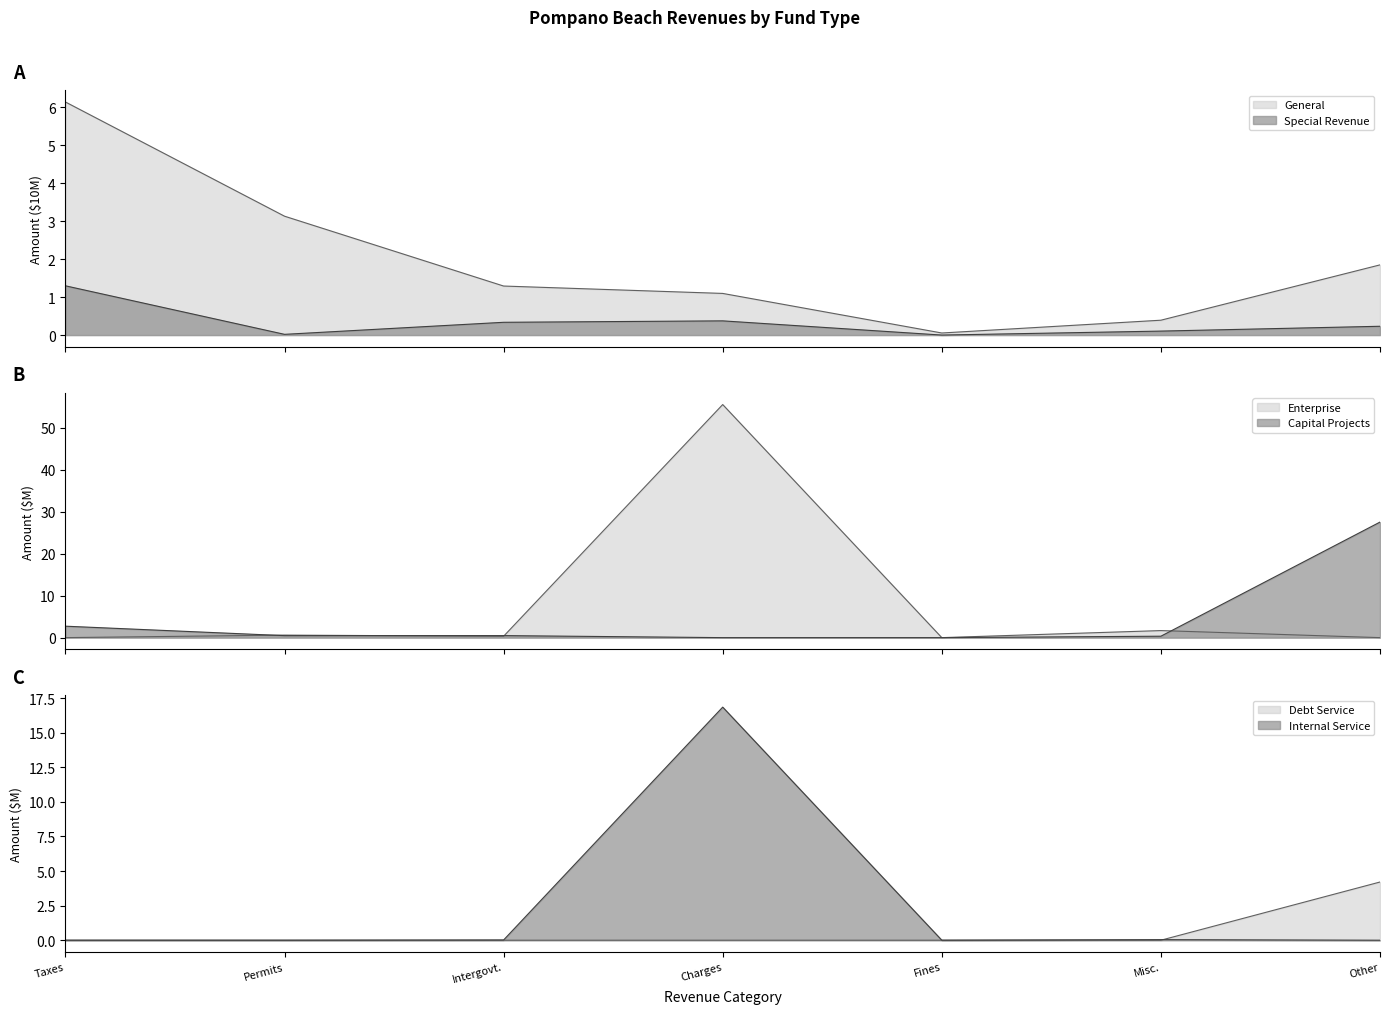

What is the total value across all series at Intergovt.?

2.5